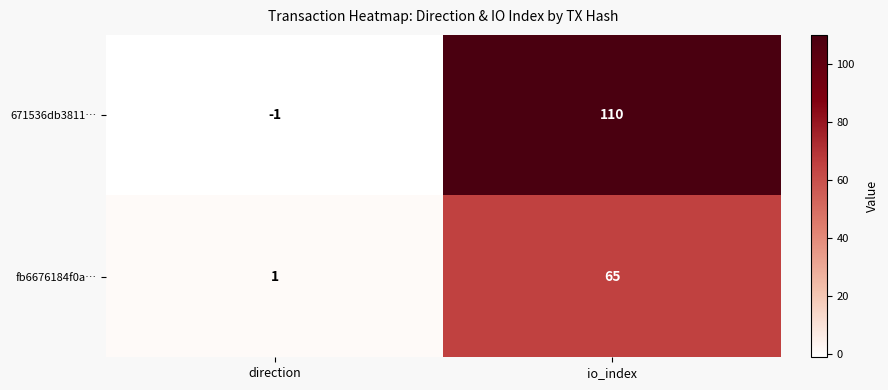

Is it true that fb6676184f0a… equals 2 at direction?

False